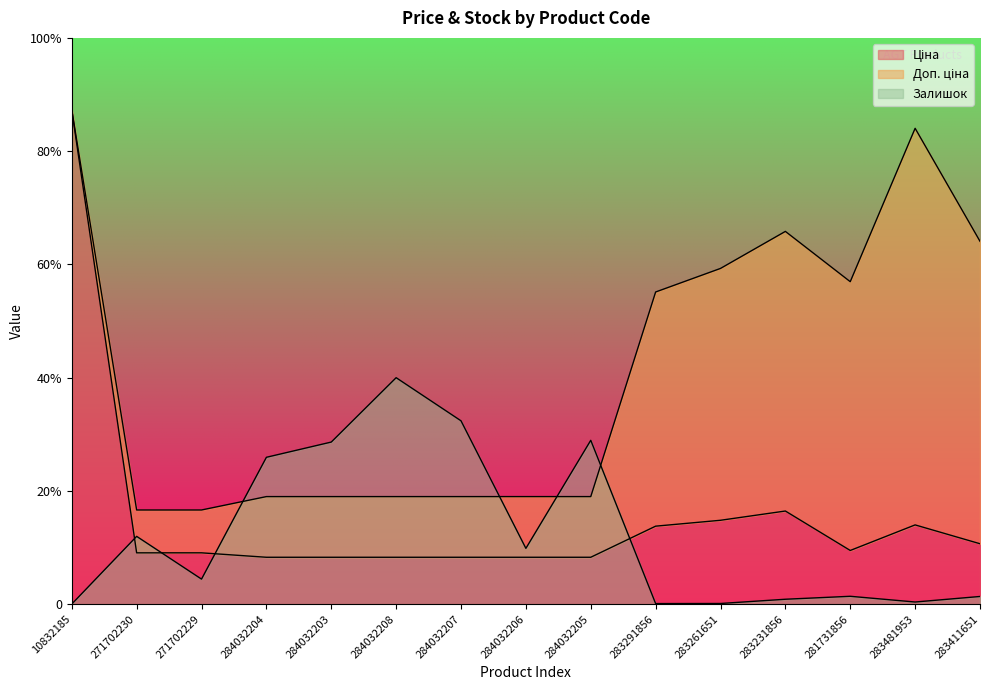

What is the label of the 14th point from the right?

271702230